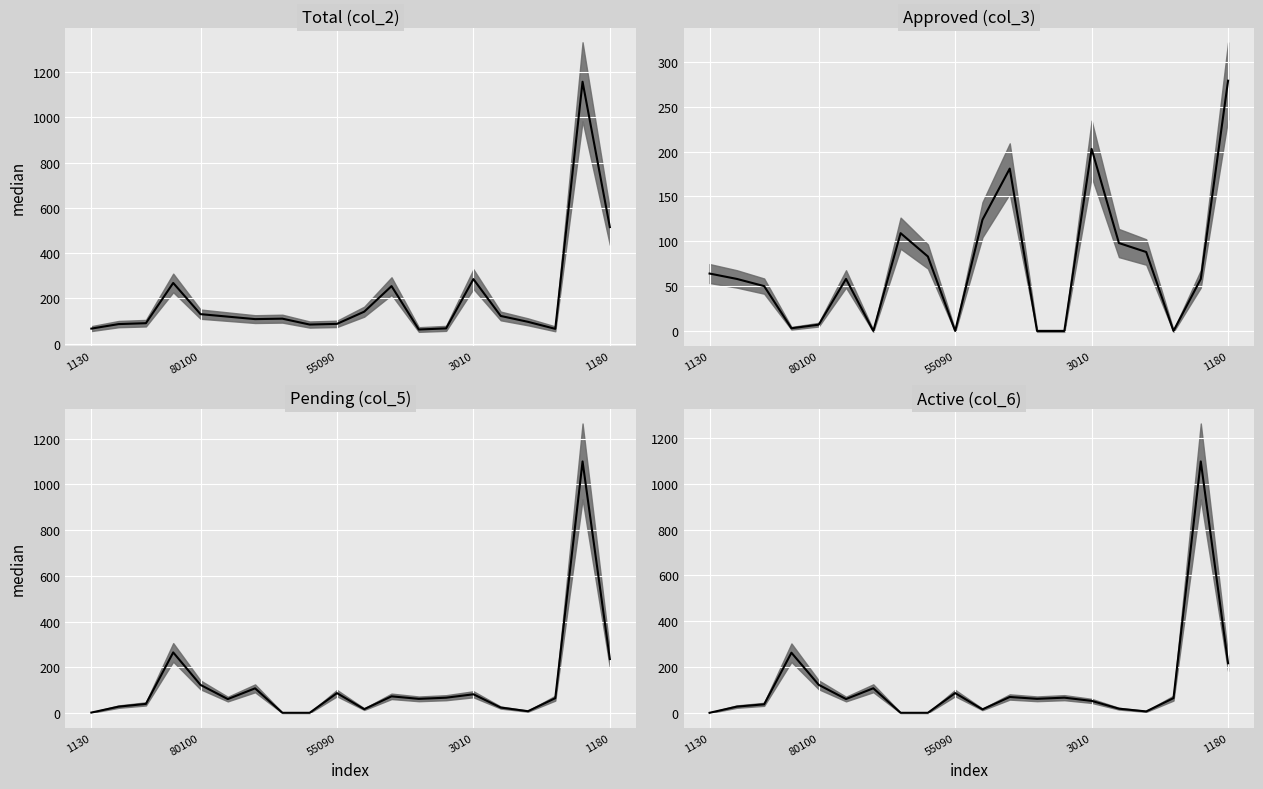

What are all the series names shown in the legend?

Total (col_2), Approved (col_3), Pending (col_5), Active (col_6)